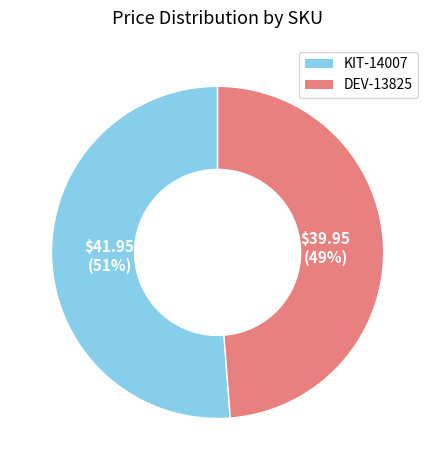

Rank the categories by value from lowest to highest.

DEV-13825, KIT-14007